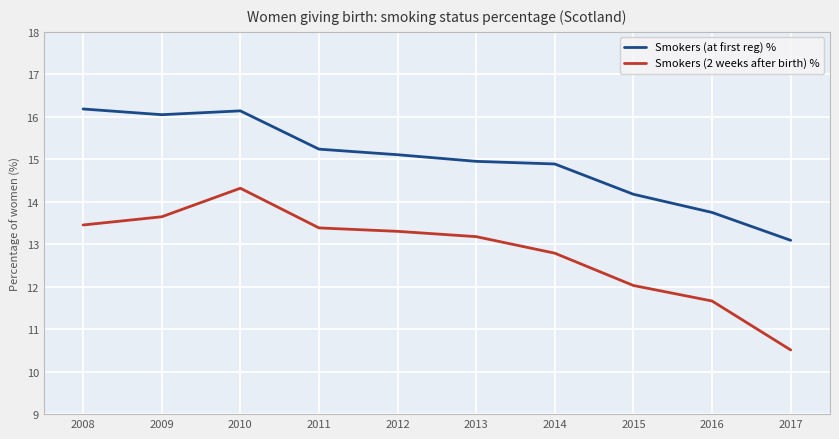

What is the difference between the highest and lowest values at 2013?

1.8